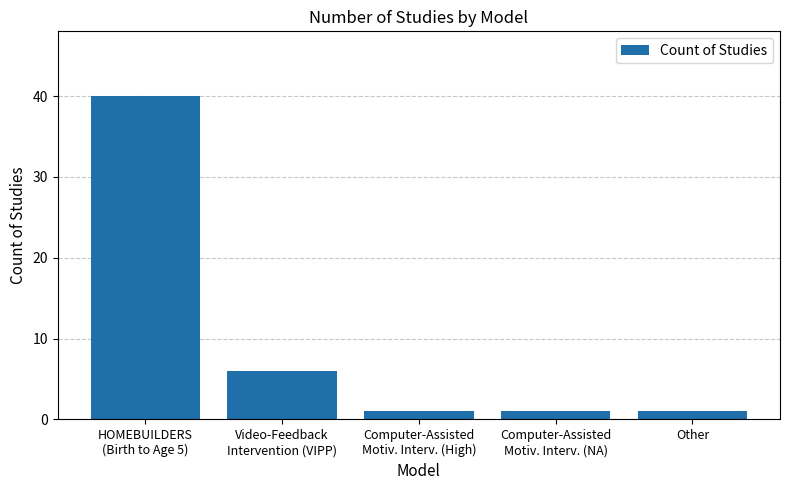

Reading left to right, list all the values displayed in this chart.

40	6	1	1	1